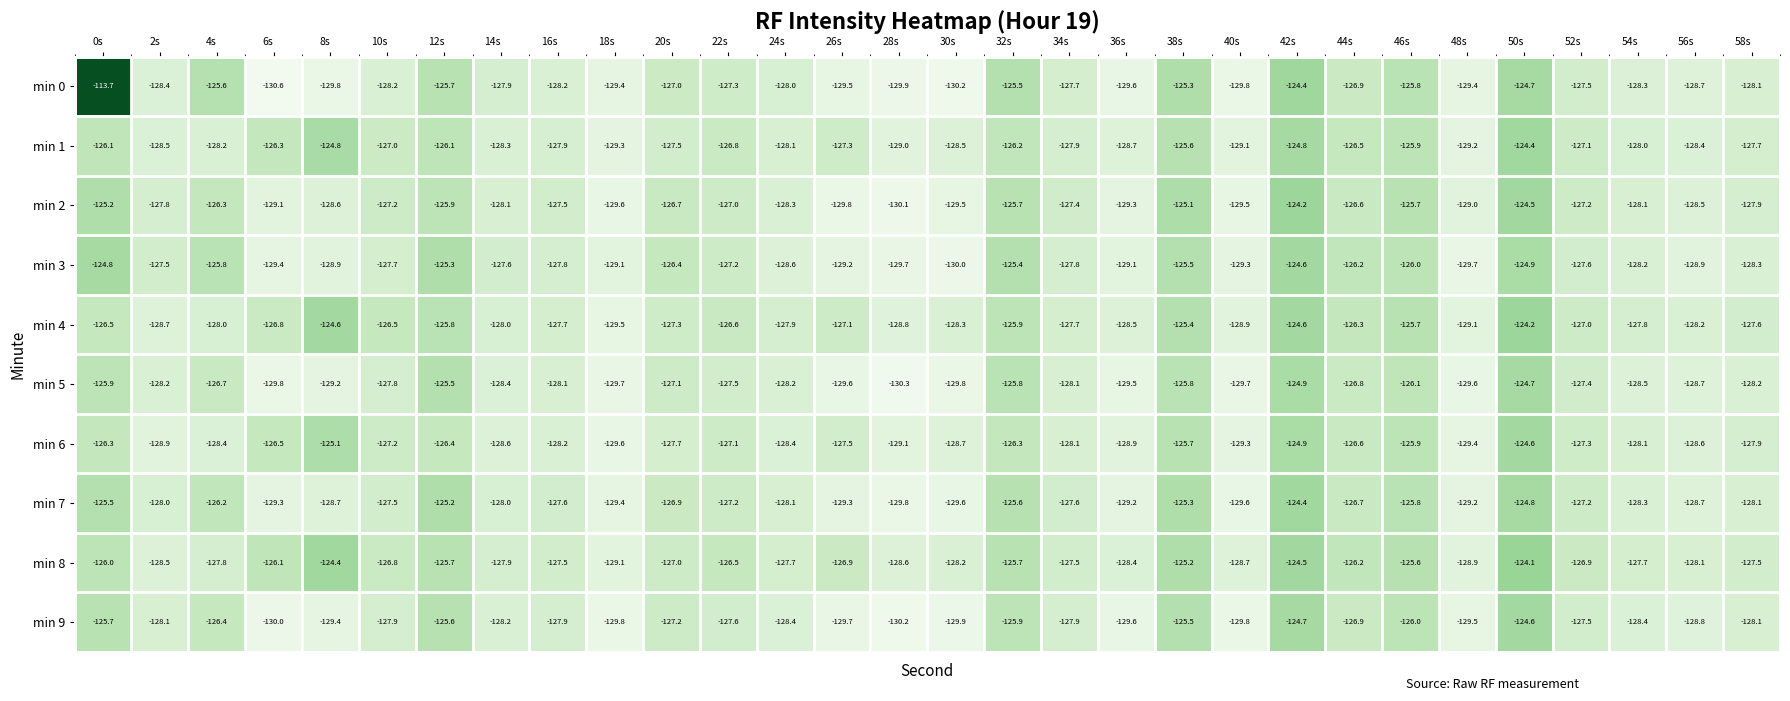

What is the sum of the min 2 values at 24s and 40s?

-257.8